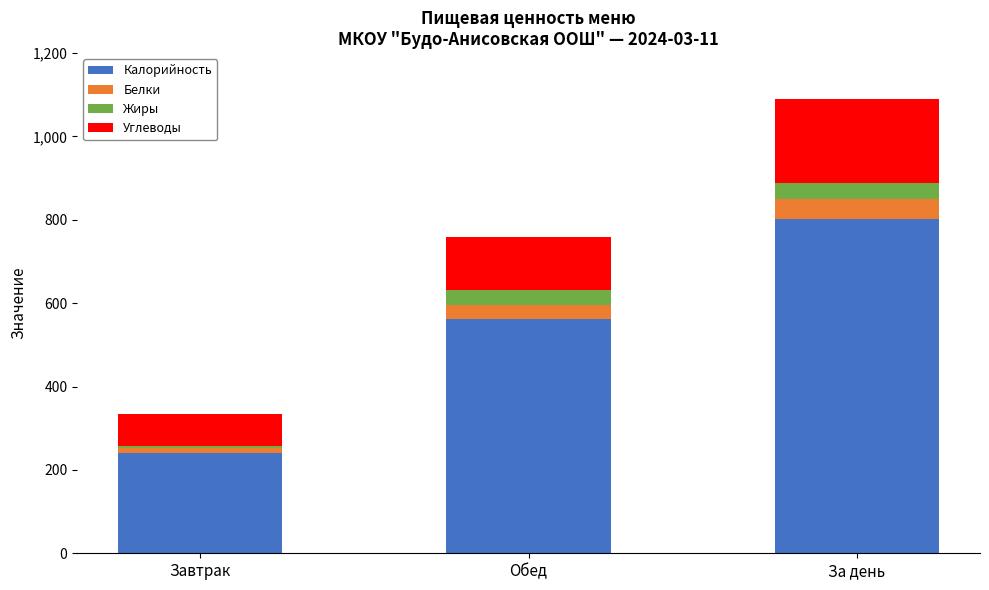

What are all the series names shown in the legend?

Калорийность, Белки, Жиры, Углеводы